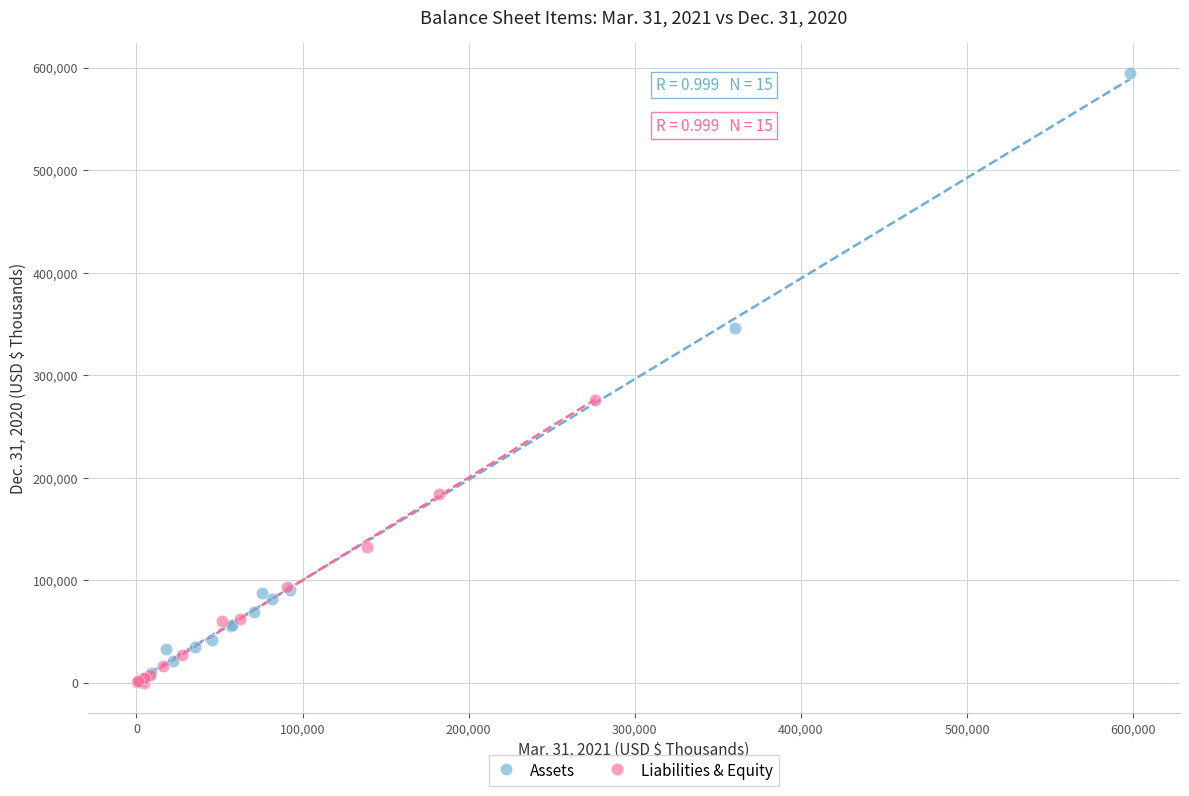

Which series has the widest spread of Y values?

Assets